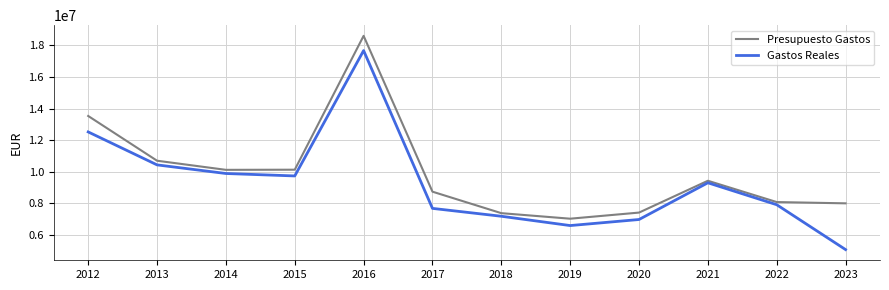

True or false: Gastos Reales and Presupuesto Gastos cross at least once.

False